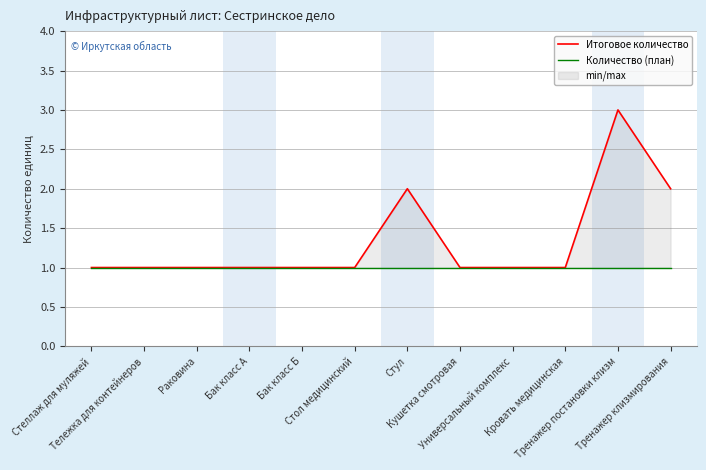

Is it true that Количество (план) equals 1 at Тренажер клизмирования?

True